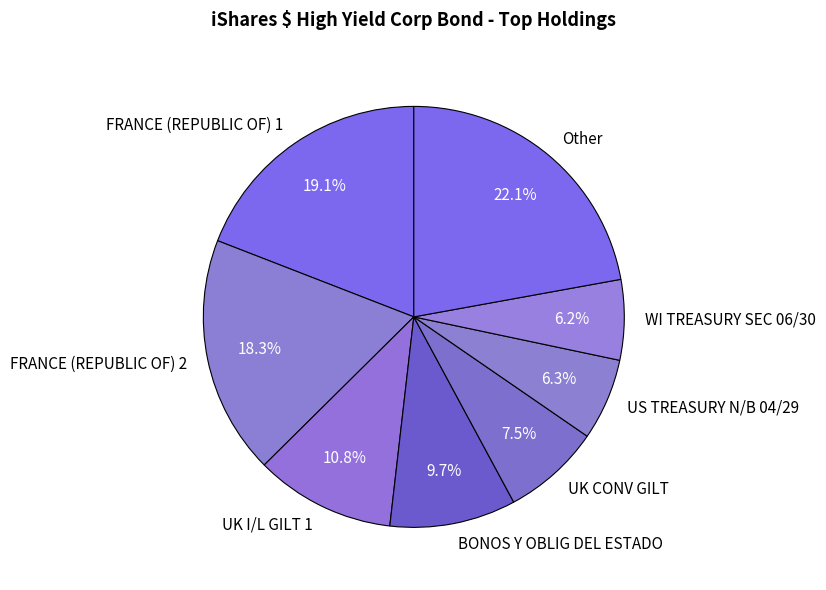

Is the sum of UK I/L GILT 1 and UK CONV GILT greater than half?

No